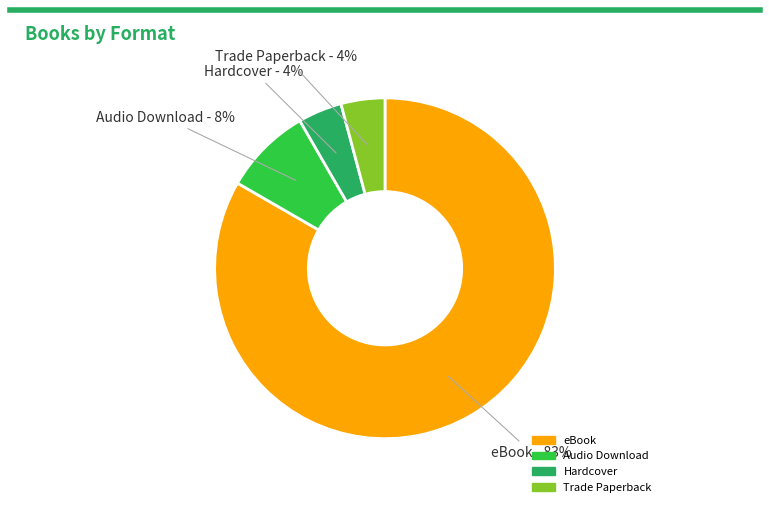

What is the ratio of the value at Trade Paperback to the value at Hardcover?

1.0